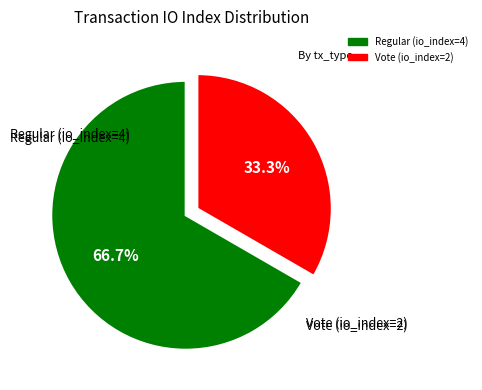

To the nearest percent, what portion does Regular (io_index=4) represent?

67%